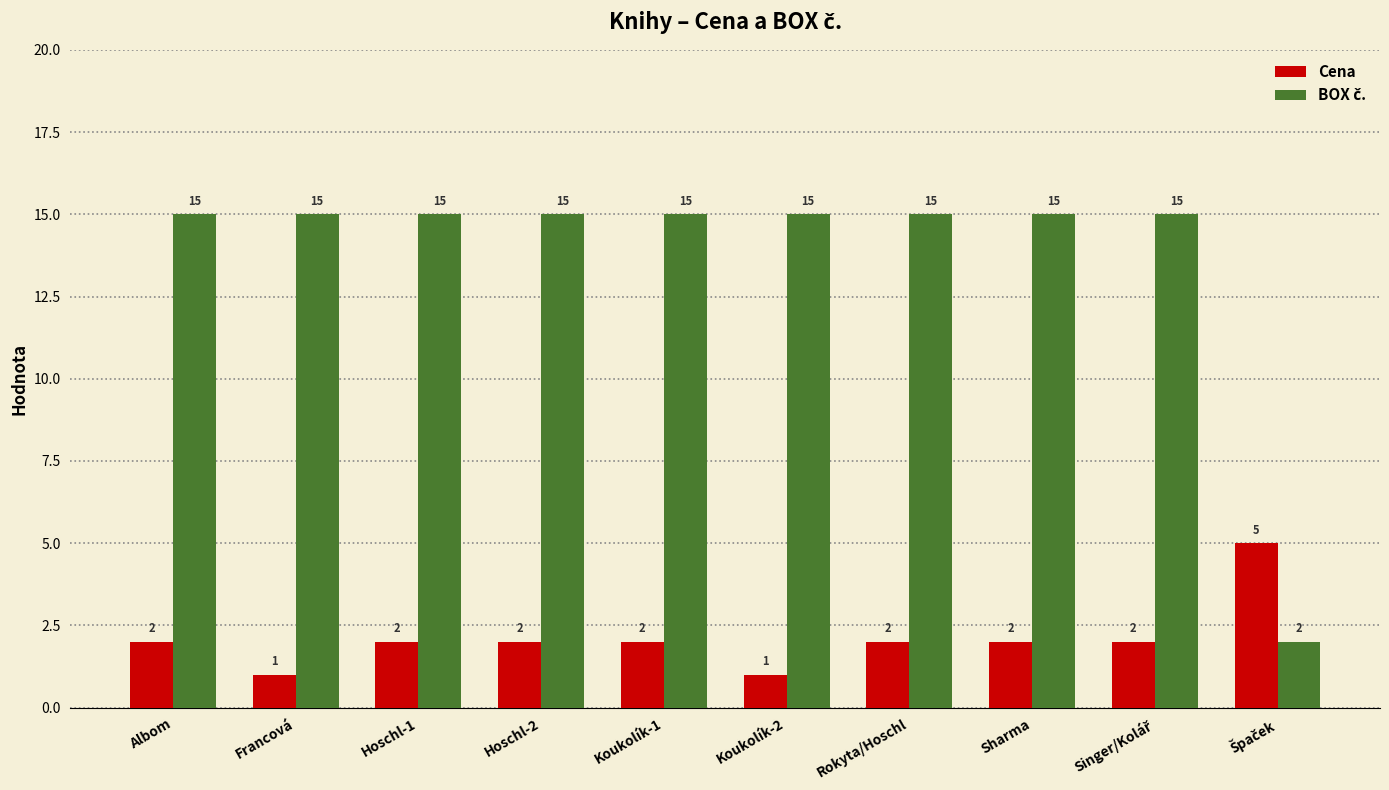

What is the total value across all series at Francová?

16